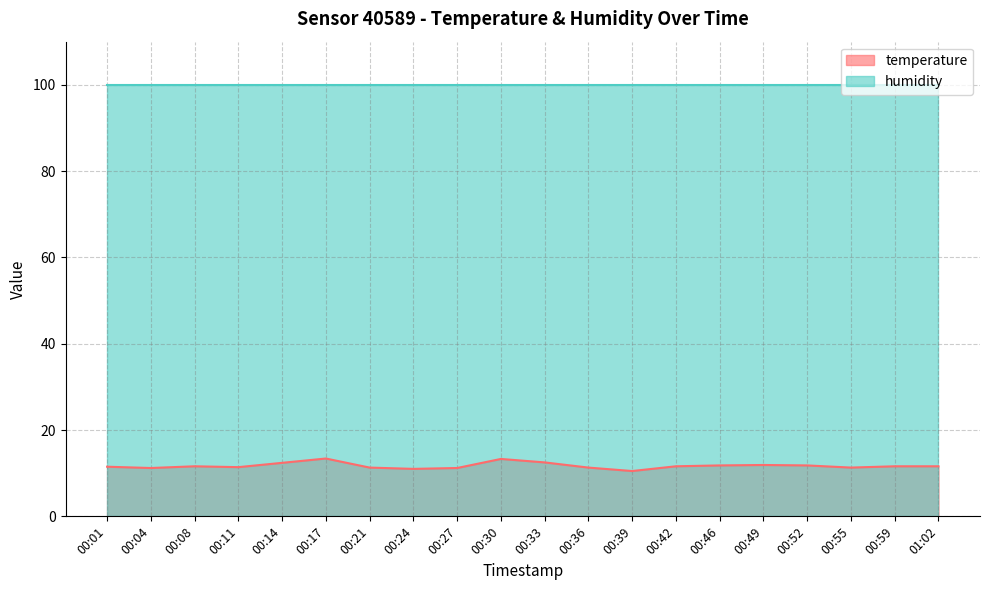

How many points are lower than both their immediate neighbors (excluding endpoints)?

5